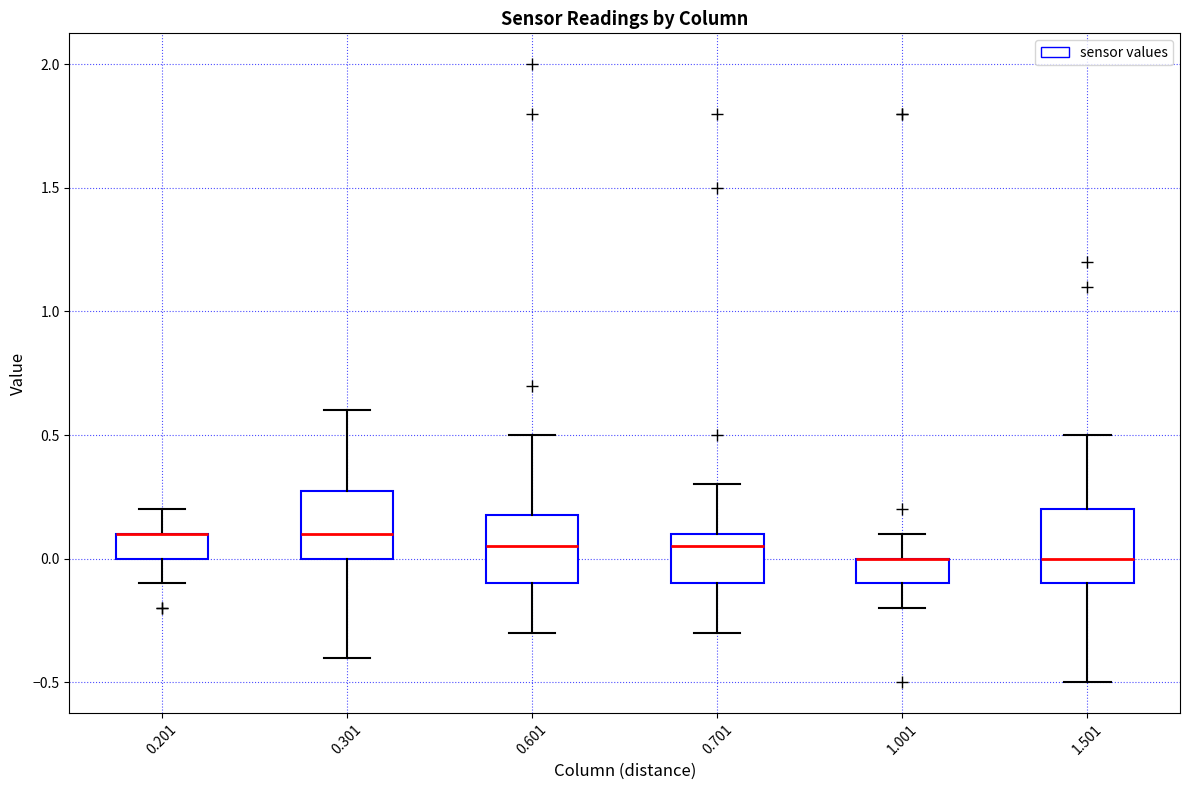

Reading left to right, transcribe this box plot: for each box, give where its median line is, the range the box spans, and where its two whiskers end, as read against the y-axis. The values are not printed on the chart, so give them approximately, as read against the axis.

0.201: median 0.10 (drawn on the box's upper edge), box 0.00 to 0.10, whiskers -0.10 to 0.20
0.301: median 0.10, box 0.00 to 0.30, whiskers -0.40 to 0.60
0.601: median 0.05, box -0.10 to 0.20, whiskers -0.30 to 0.50
0.701: median 0.05, box -0.10 to 0.10, whiskers -0.30 to 0.30
1.001: median 0.00 (drawn on the box's upper edge), box -0.10 to 0.00, whiskers -0.20 to 0.10
1.501: median 0.00, box -0.10 to 0.20, whiskers -0.50 to 0.50